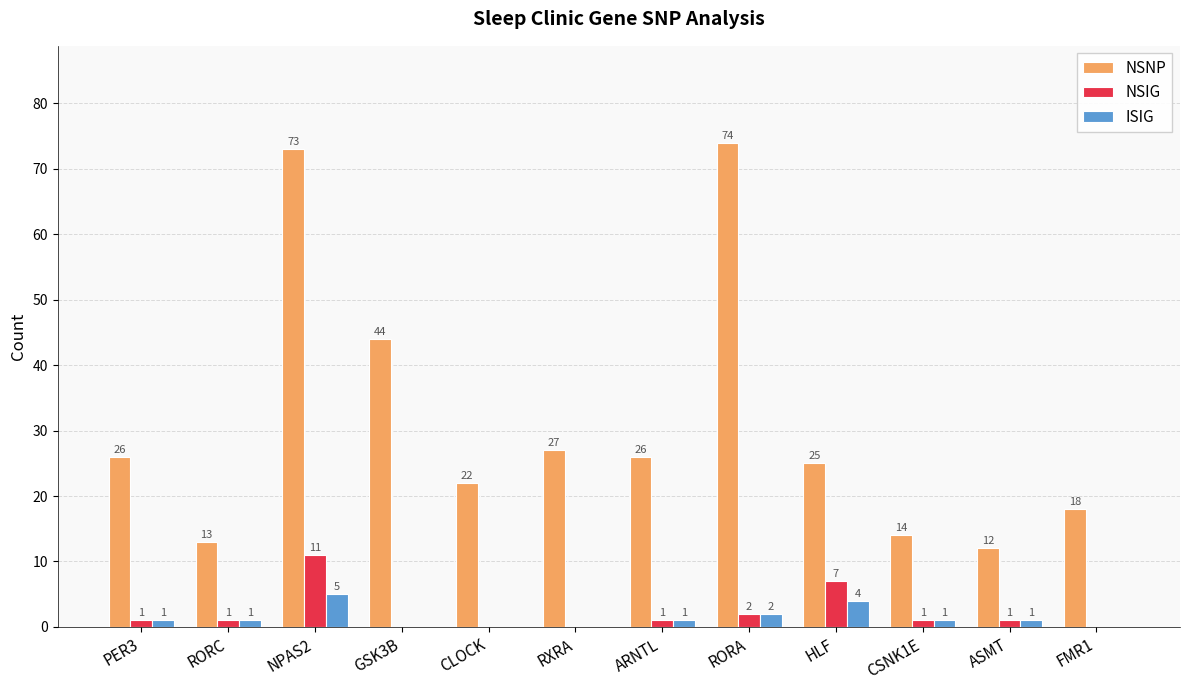

True or false: NSIG has a value of 11 at NPAS2.

True